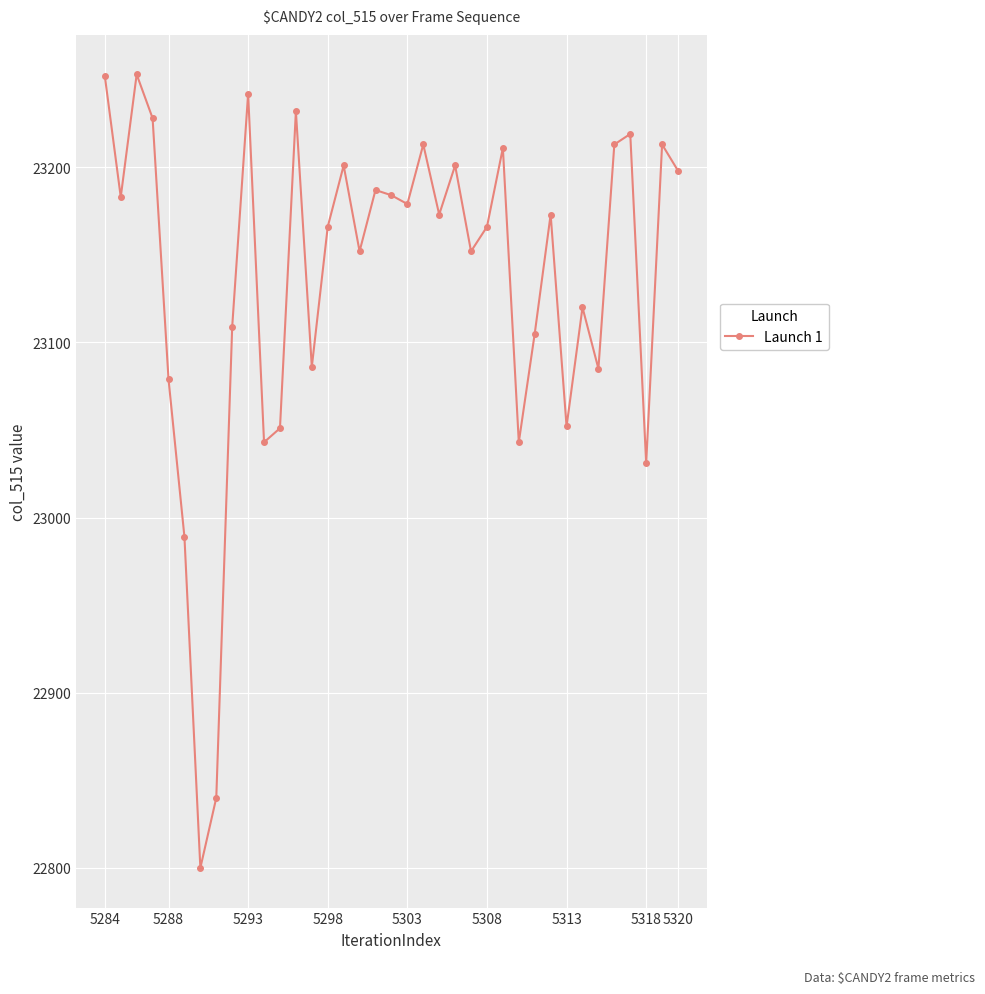

Count the number of data series in this chart.

1